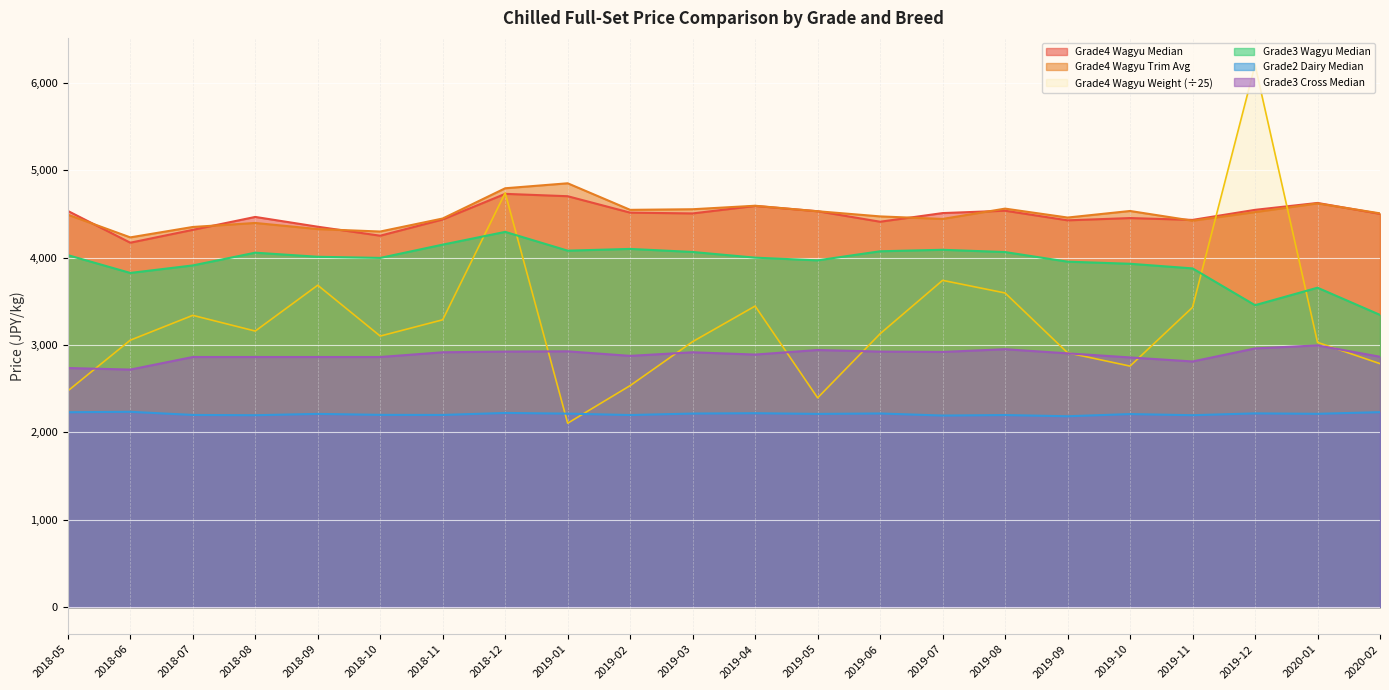

What position from the right is 2018-11?

16